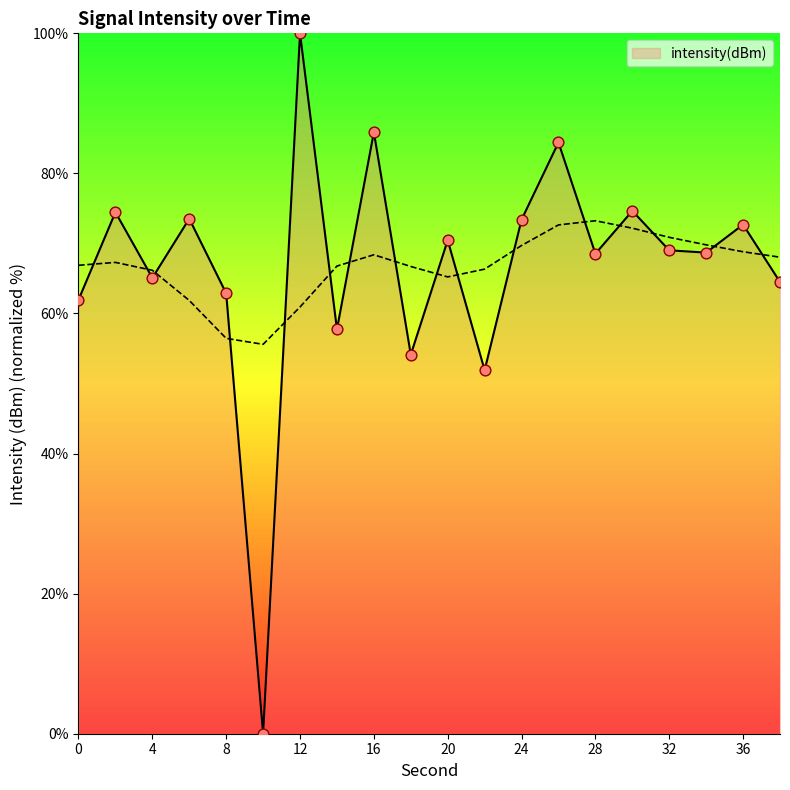

What is the change in value from 20 to 24?

+2.9